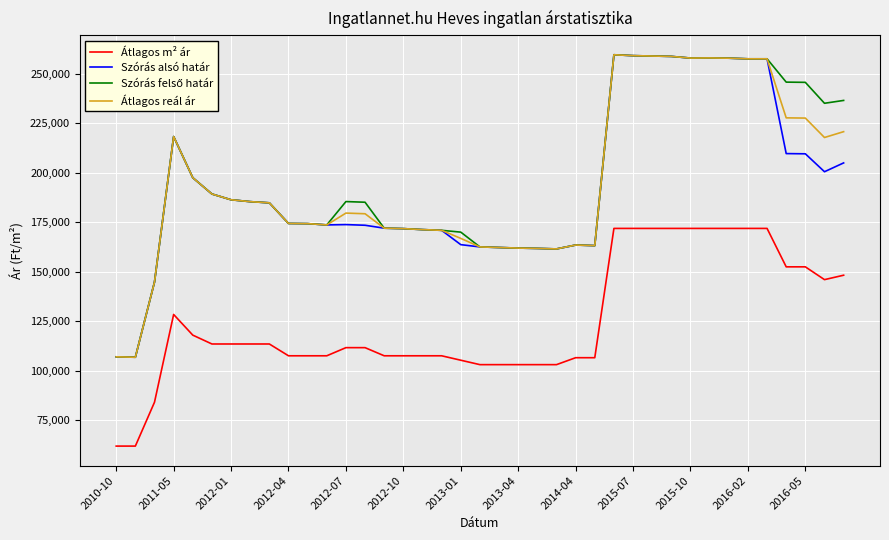

What is the lowest value of the Szórás alsó határ series?

106726